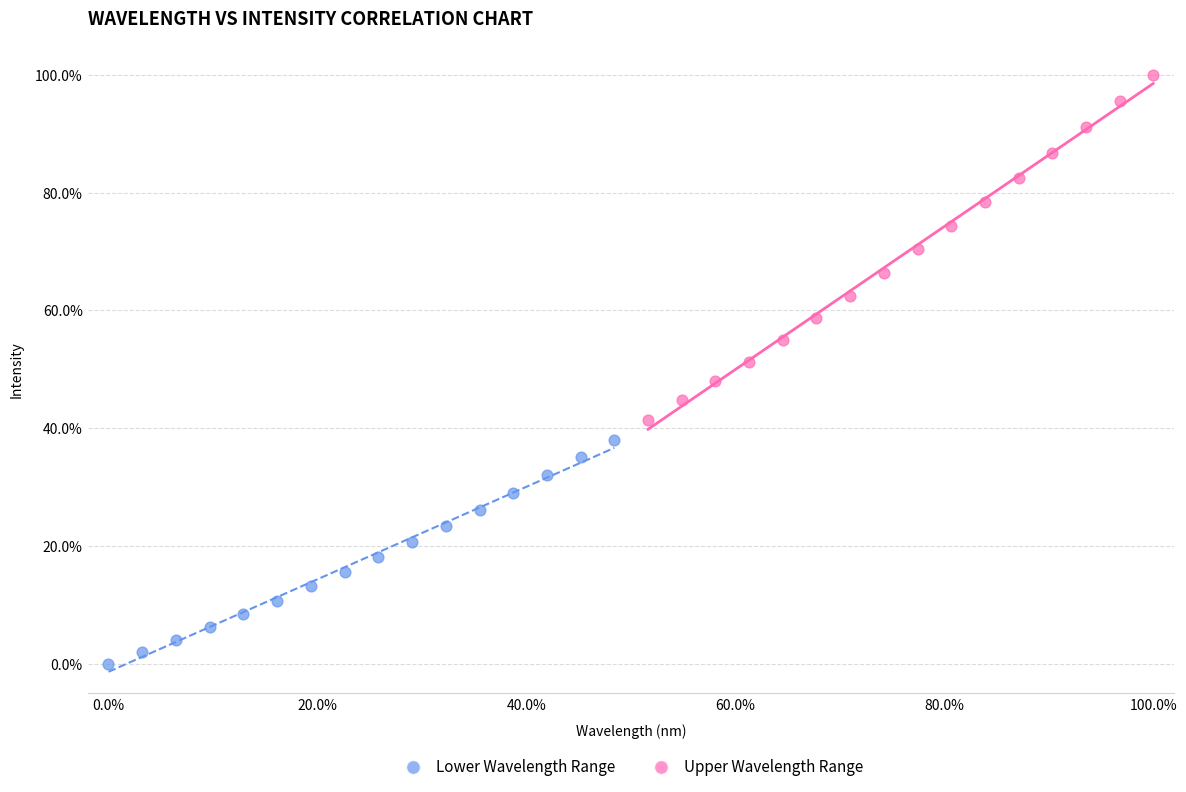

Which series has the widest spread of Y values?

Upper Wavelength Range